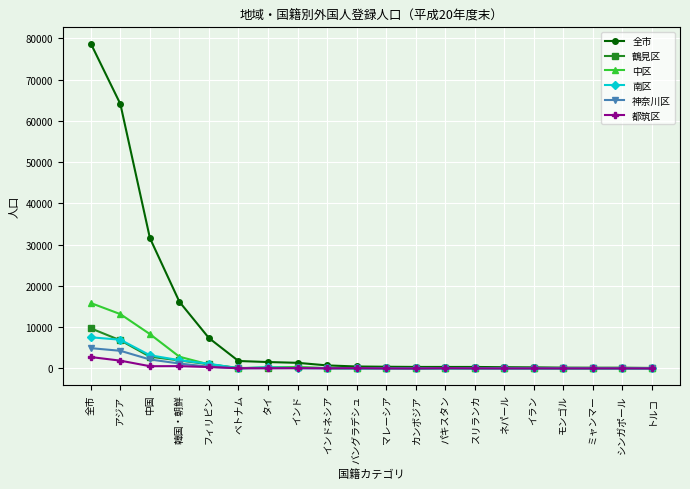

Rank the series by their maximum value, from highest to lowest.

全市, 中区, 鶴見区, 南区, 神奈川区, 都筑区